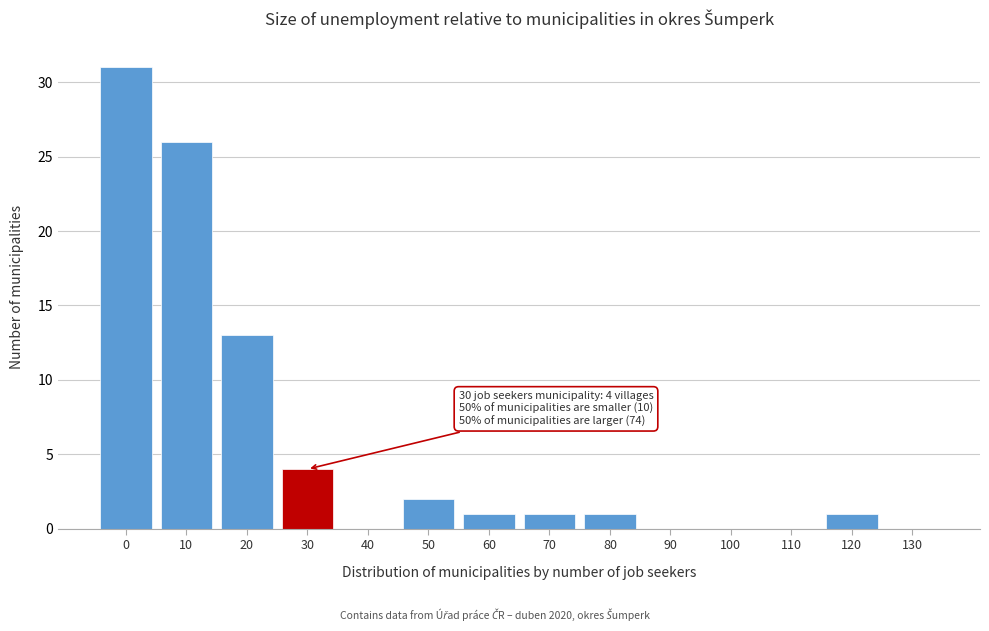

Reading left to right, list all the values displayed in this chart.

0=31	10=26	20=13	30=4	40=0	50=2	60=1	70=1	80=1	90=0	100=0	110=0	120=1	130=0